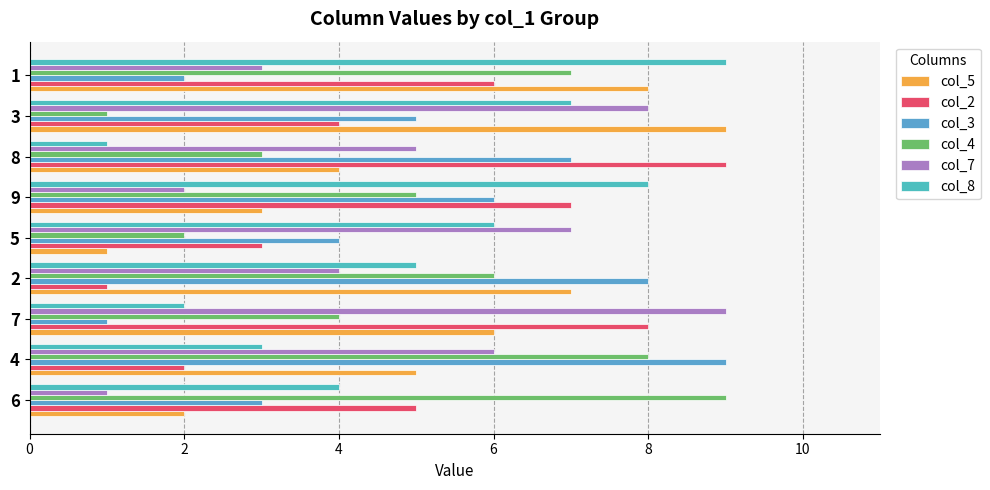

Count the number of data series in this chart.

6